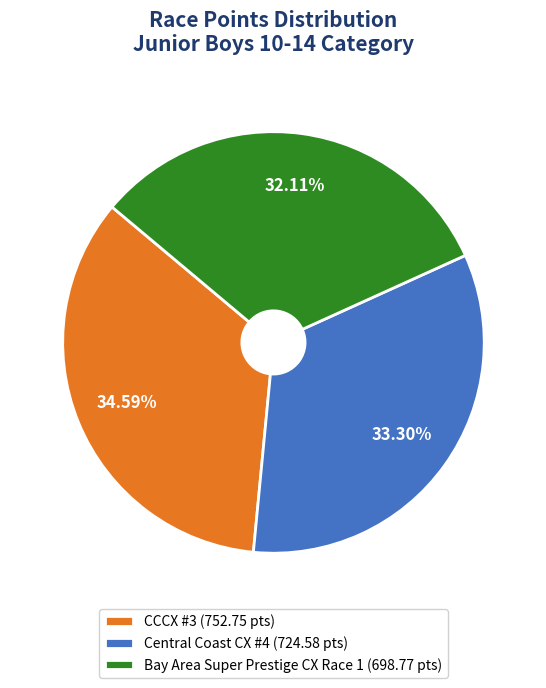

Is there a majority slice in this chart?

No